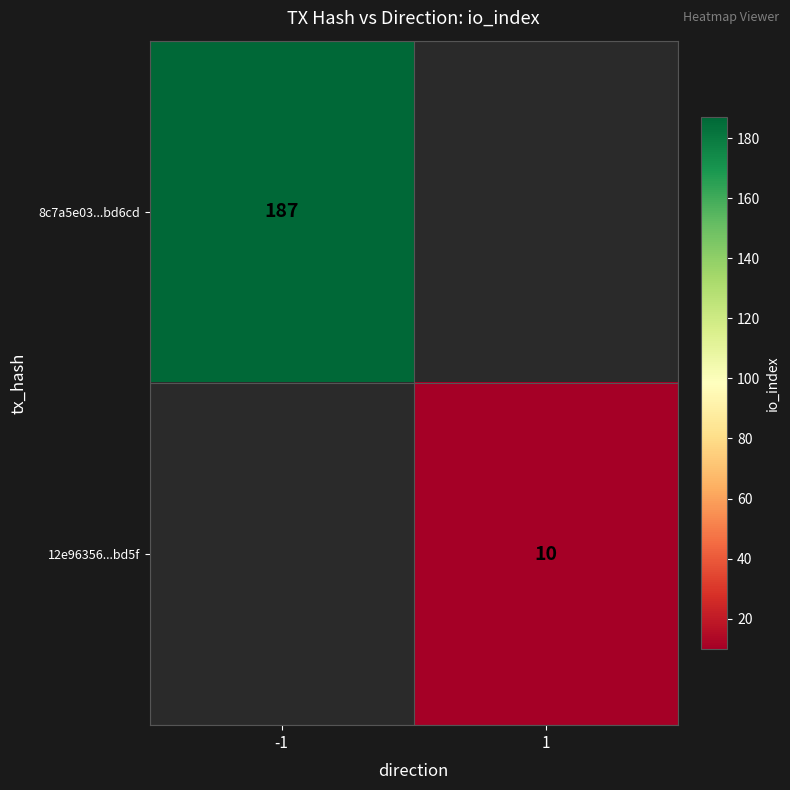

What is the minimum value shown in the chart?

10.0